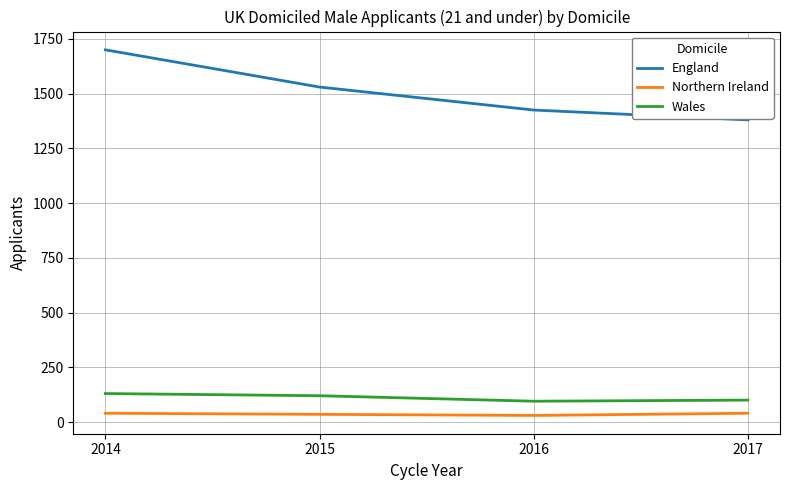

What is the sum of the Northern Ireland values at 2016 and 2015?

65